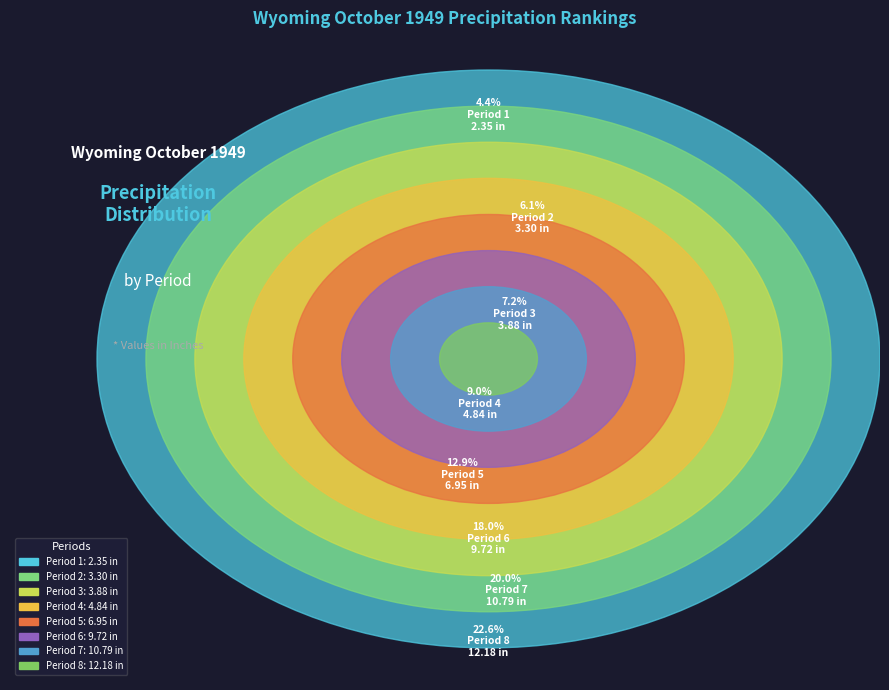

Count the number of slices in the pie.

8